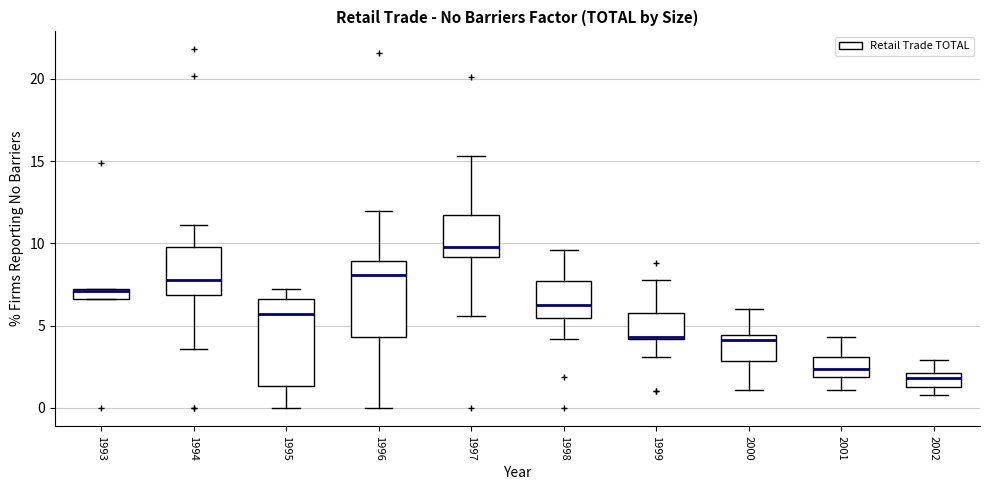

Where does the median line of the box at x = 1997 sit on the y-axis? The values are not printed on the chart, so give them approximately, as read against the axis.

10.0